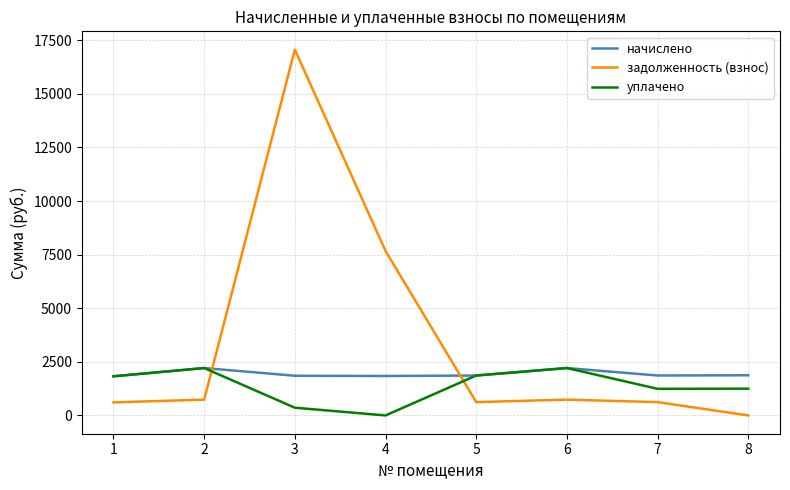

What is the difference between the задолженность (взнос) values at 3 and 8?

17065.8